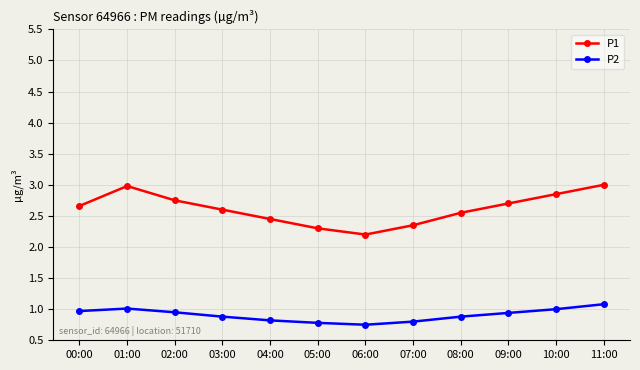

Which series changed the most between 01:00 and 08:00?

P1